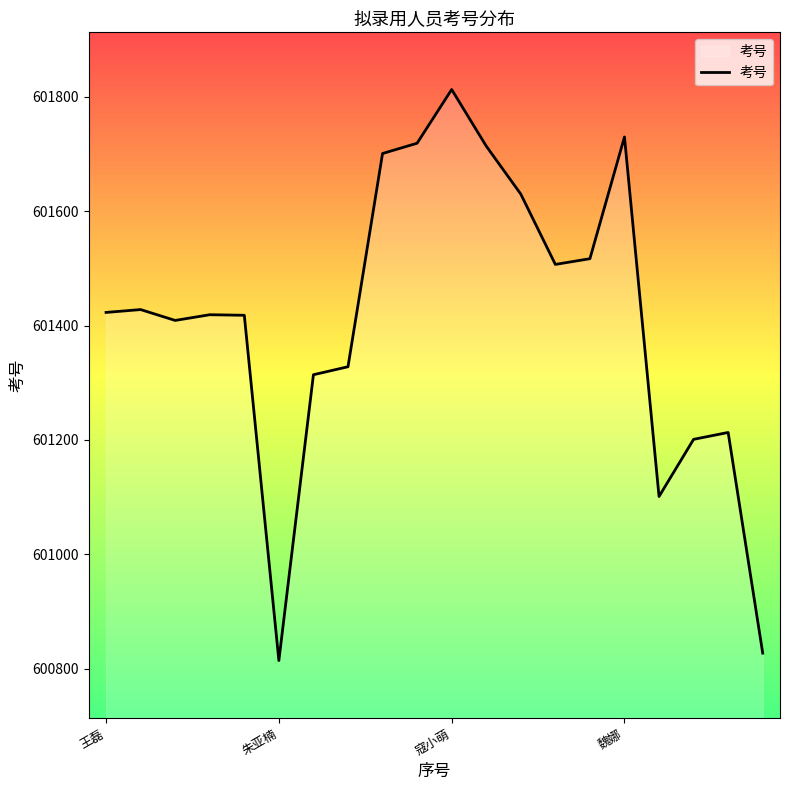

What is the maximum value shown in the chart?

601813